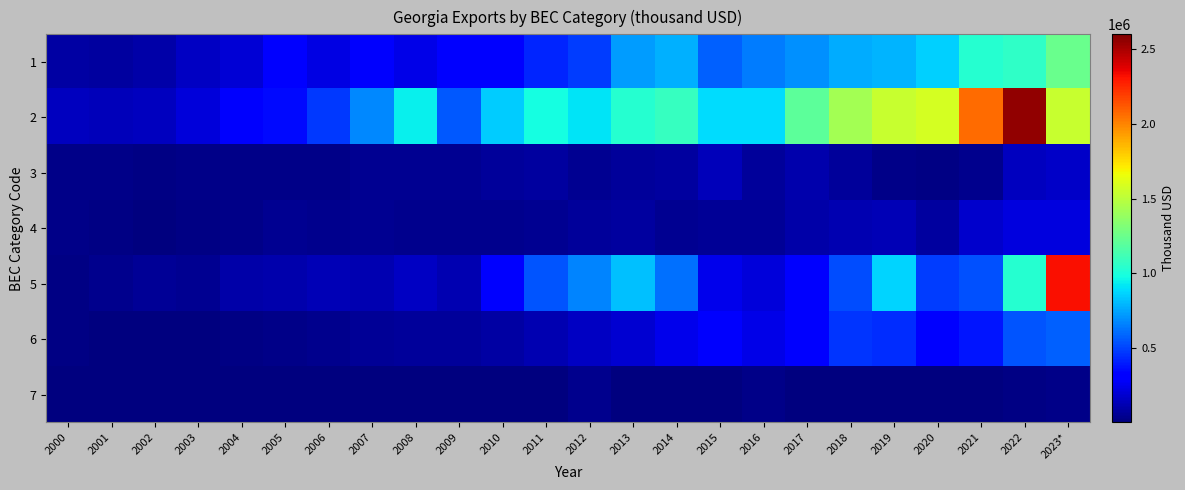

How many series are shown in this chart?

7